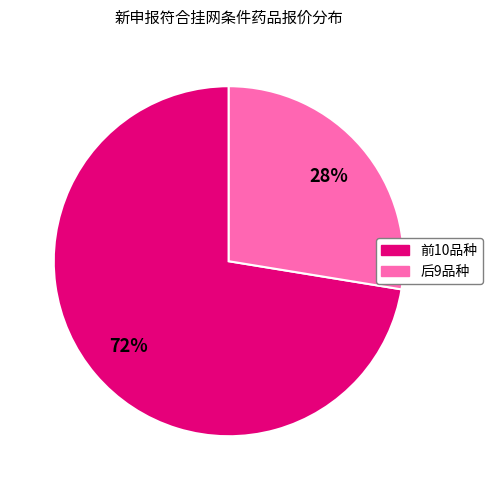

Is there any slice that represents more than half of the pie?

Yes